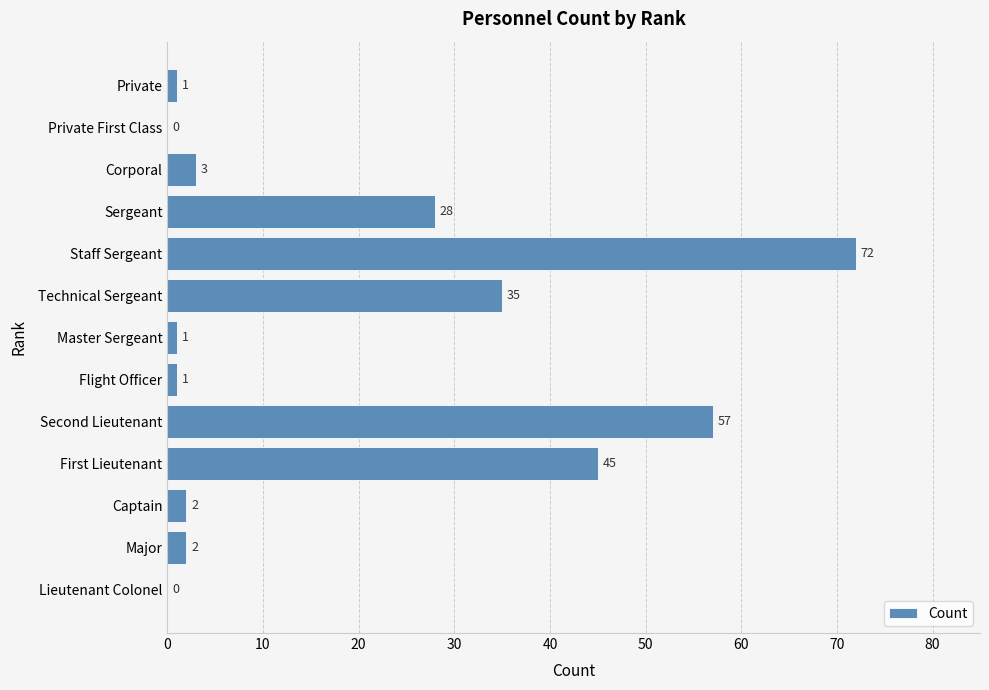

Approximately how many times larger is the value at Master Sergeant compared to Captain?

0.5